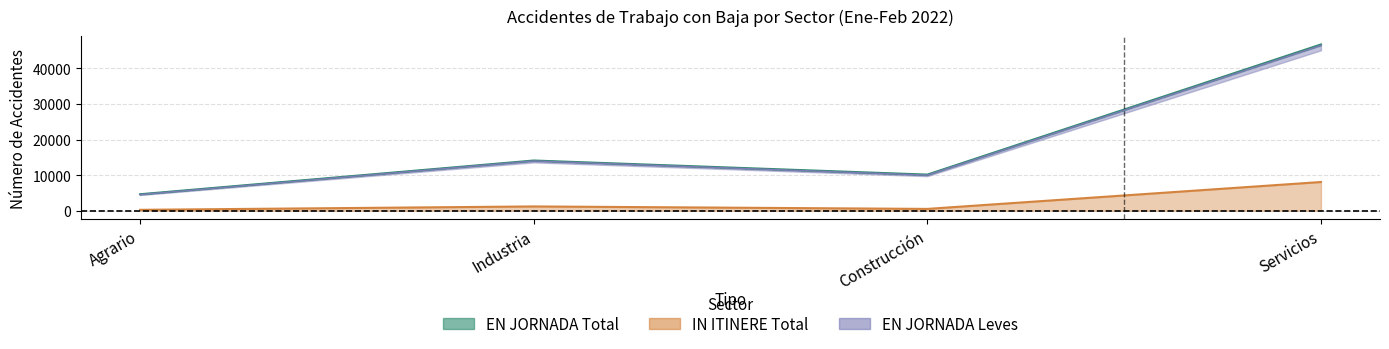

True or false: EN JORNADA Total has more than 1 interior local peaks.

False